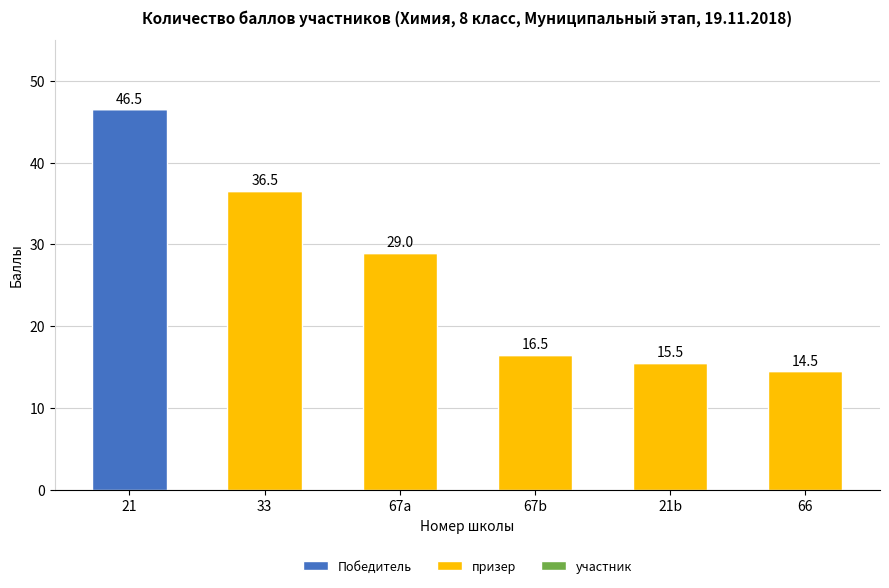

Does the chart contain stacked bars?

Yes